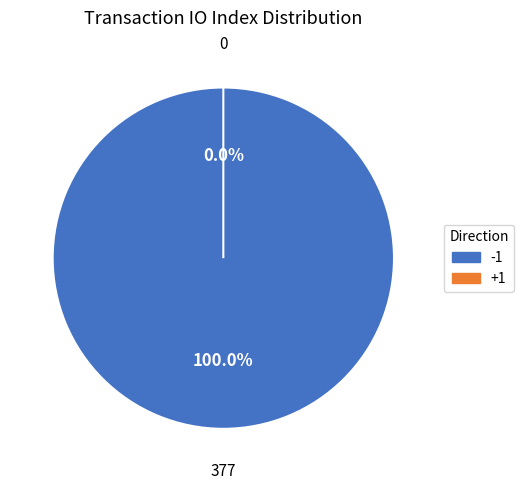

To the nearest percent, what is the average slice percentage?

50%